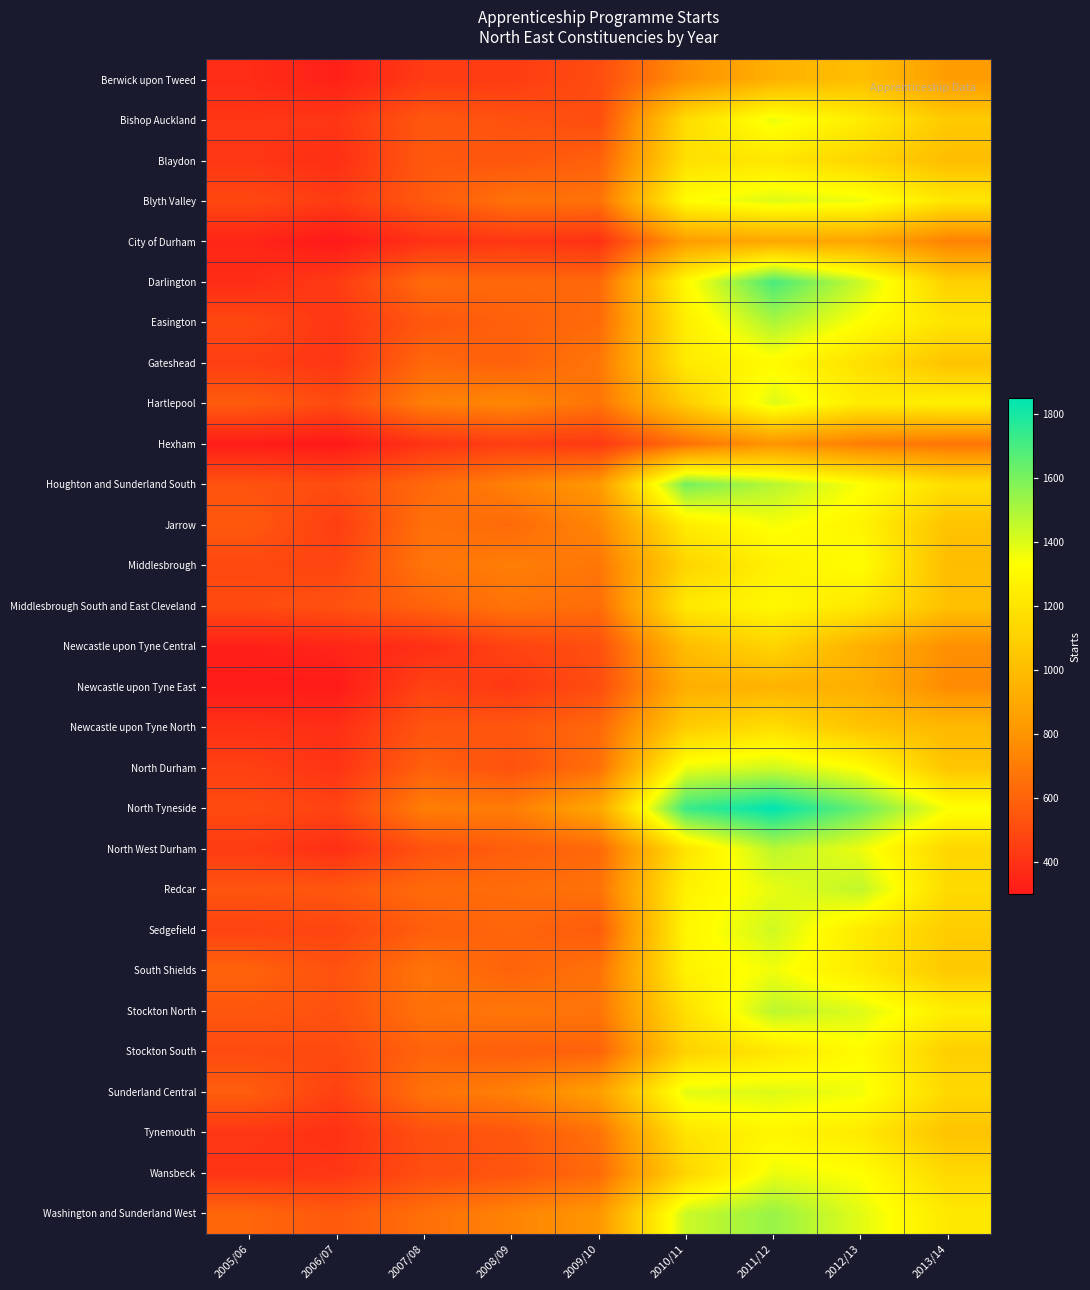

List the series in order of their peak value, lowest first.

Hexham, City of Durham, Newcastle upon Tyne East, Berwick upon Tweed, Newcastle upon Tyne Central, Newcastle upon Tyne North, Blaydon, Tynemouth, Middlesbrough South and East Cleveland, Gateshead, Stockton South, Middlesbrough, Jarrow, South Shields, Bishop Auckland, Wansbeck, Blyth Valley, Hartlepool, Sunderland Central, North Durham, Sedgefield, Redcar, North West Durham, Stockton North, Easington, Washington and Sunderland West, Houghton and Sunderland South, Darlington, North Tyneside